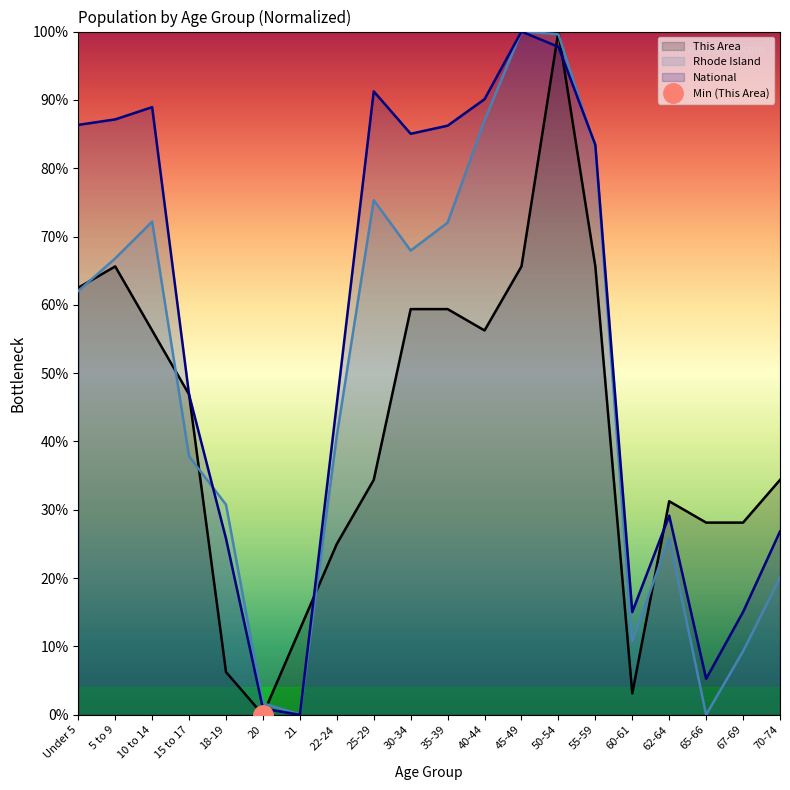

What is the label of the 5th point from the right?

60-61